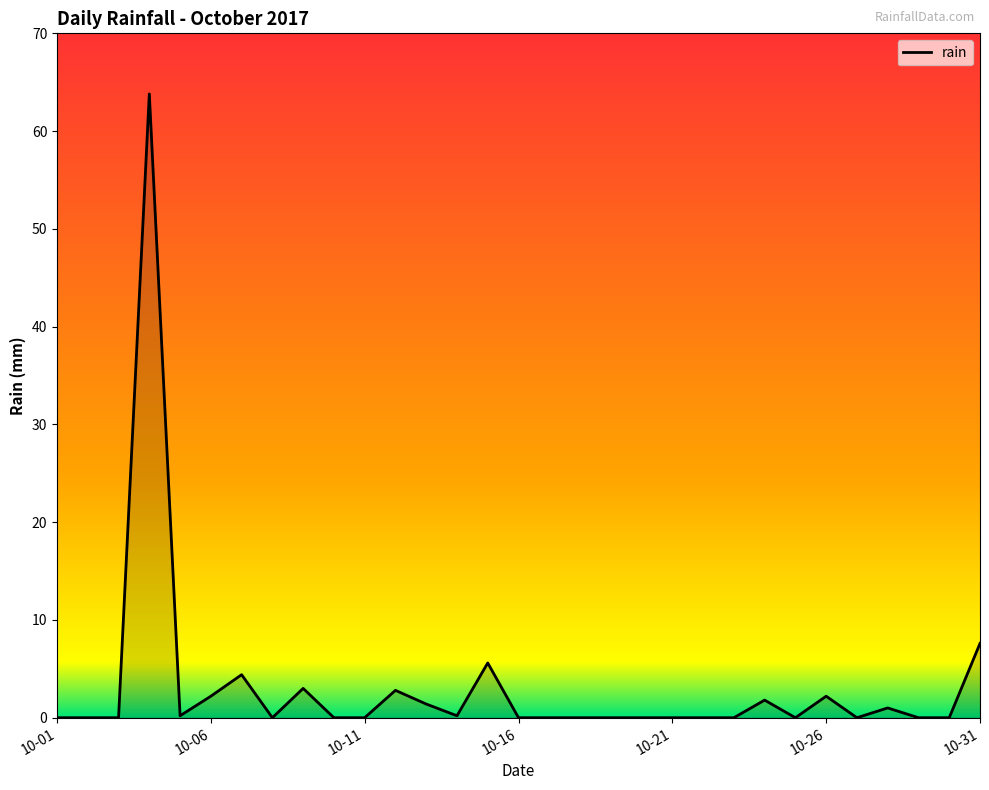

What is the difference between the maximum and minimum values?

63.8